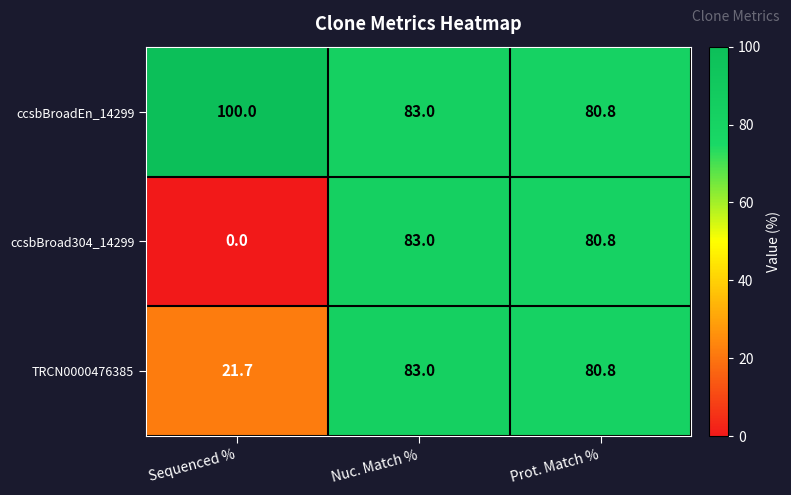

What is the maximum value shown in the chart?

100.0